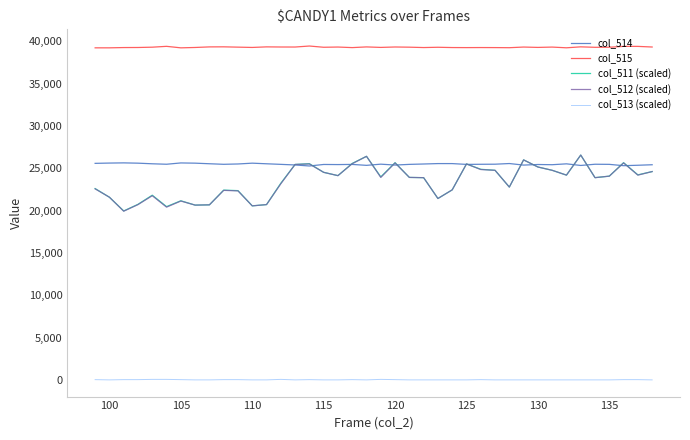

Which series has the largest total across all categories?

col_515